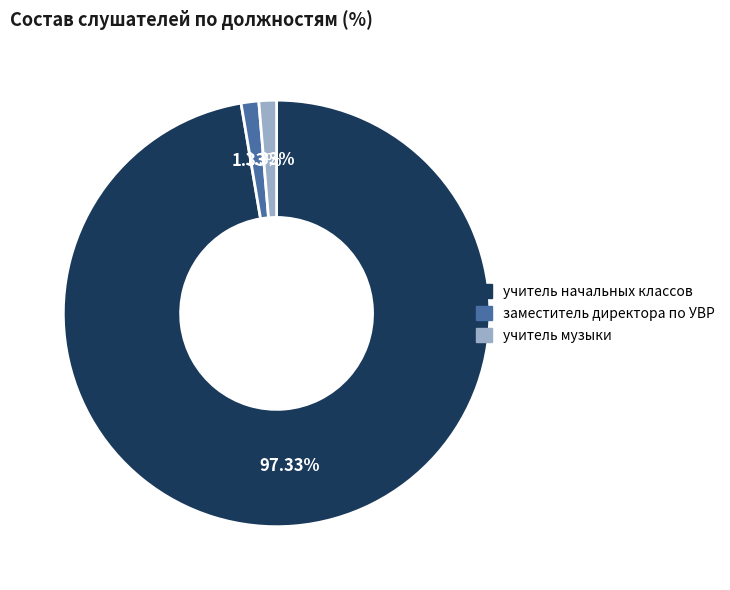

How many slices are in this pie chart?

3